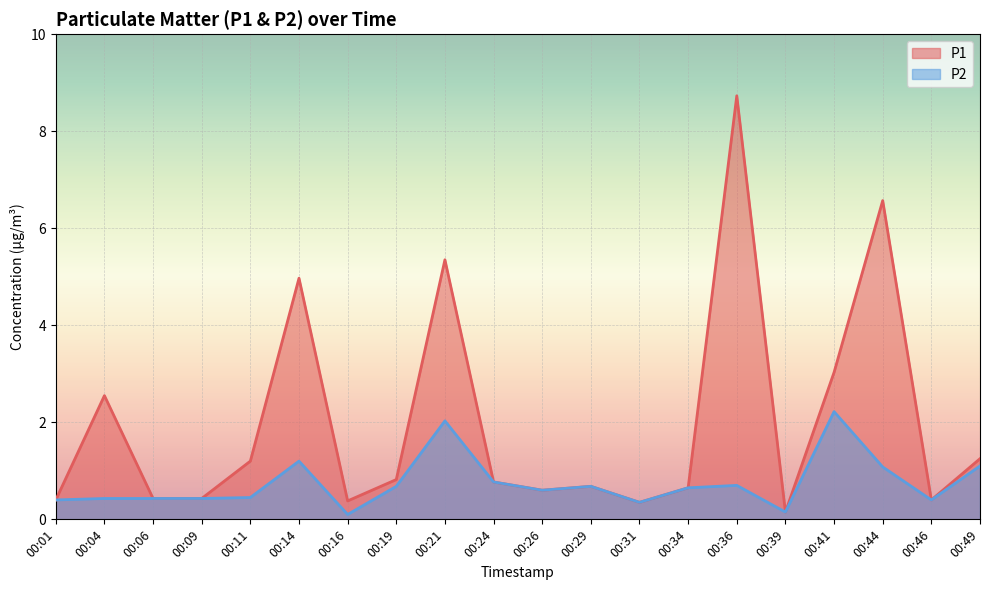

At 00:41, list the series in order from largest to smallest.

P1, P2